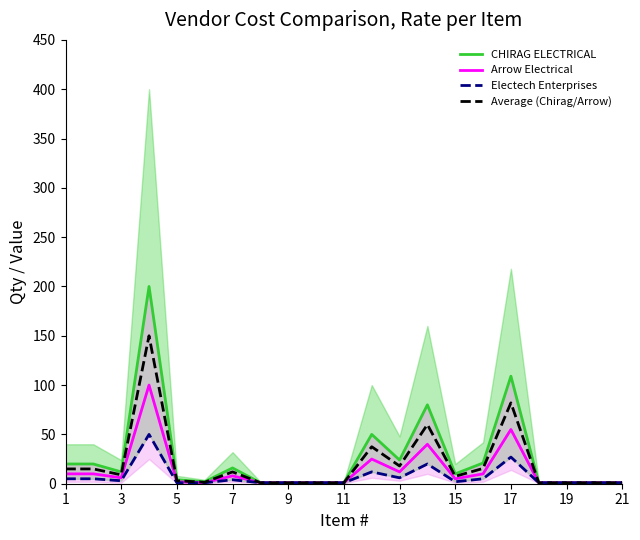

How many values in the Arrow Electrical series are below 5?

10